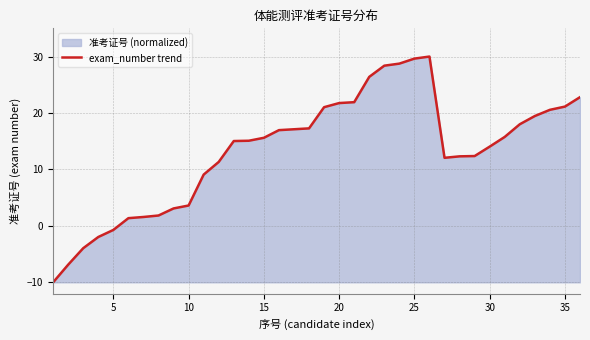

How many points are lower than both their immediate neighbors (excluding endpoints)?

1